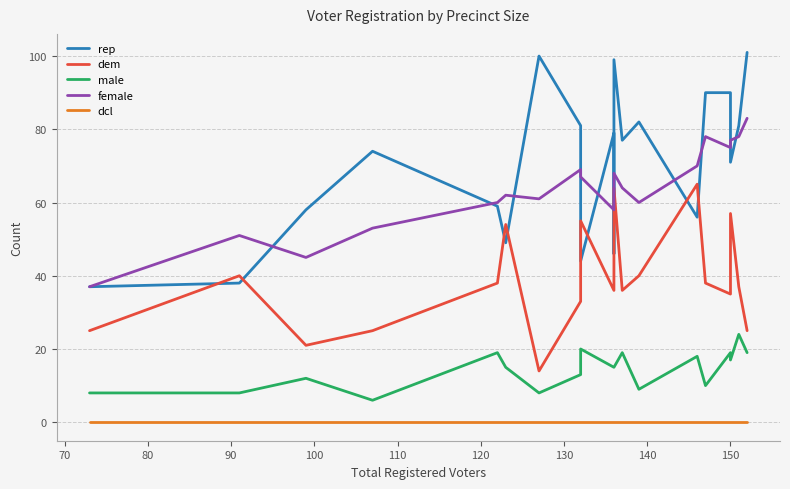

Is the value of female at 90 greater than the value of male at 150?

Yes